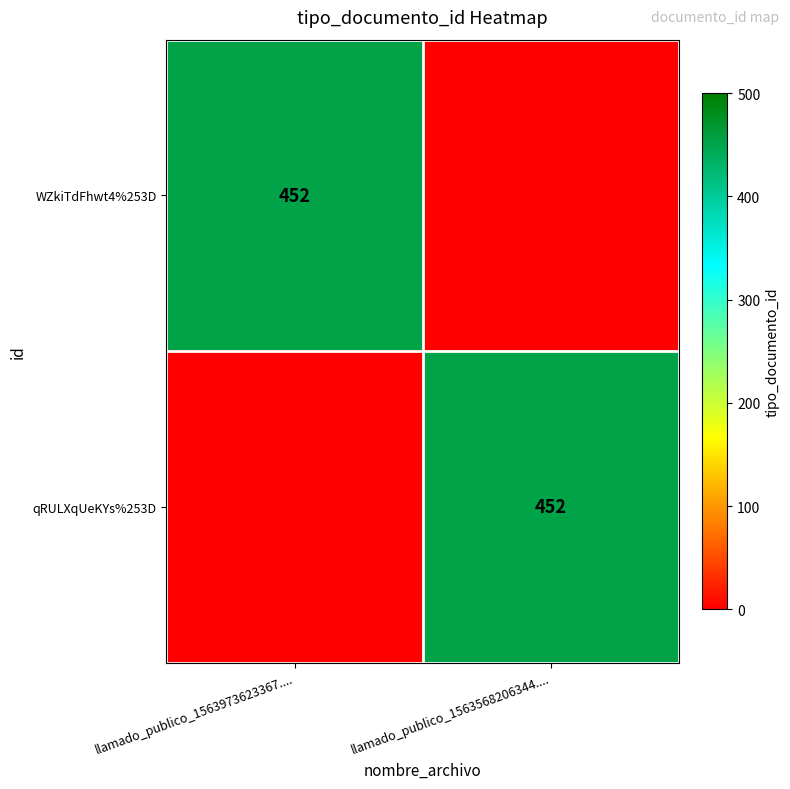

What is the spread (max minus min) of values at llamado_publico_1563568206344....?

452